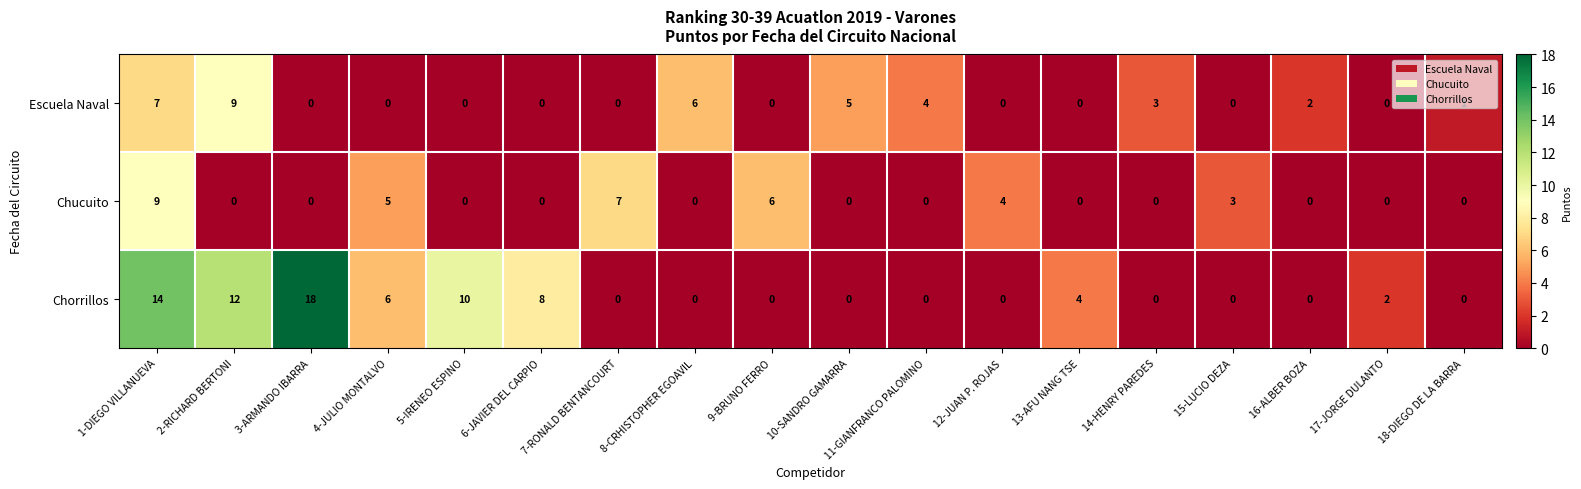

Is the value of Escuela Naval at 2-RICHARD BERTONI greater than the value of Chucuito at 6-JAVIER DEL CARPIO?

Yes